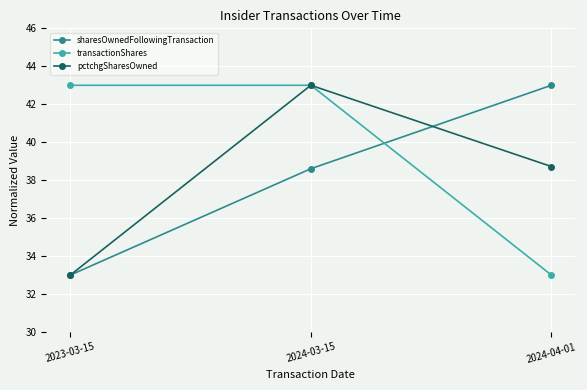

At which category is the sum across all series the highest?

2024-03-15